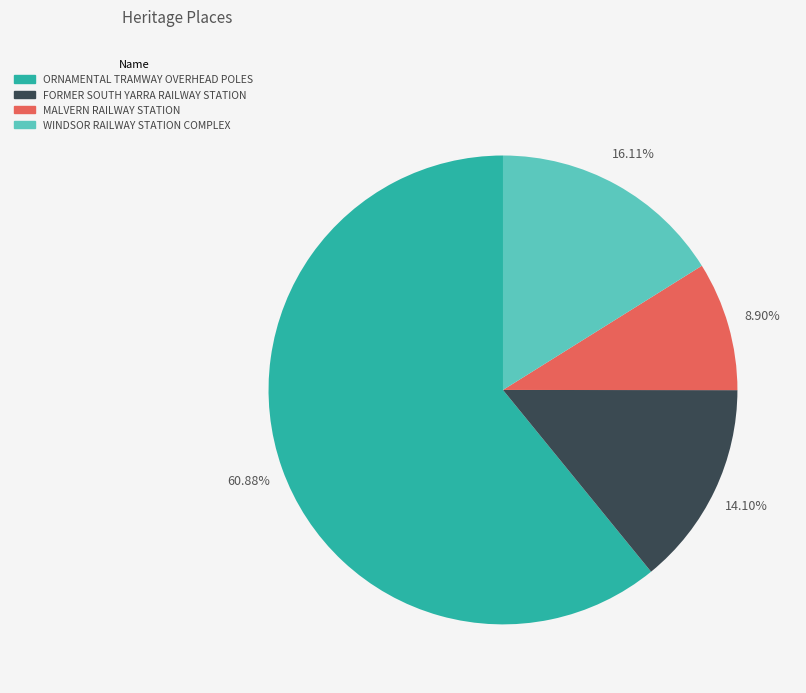

Is it true that ORNAMENTAL TRAMWAY OVERHEAD POLES is 61% of the pie?

True